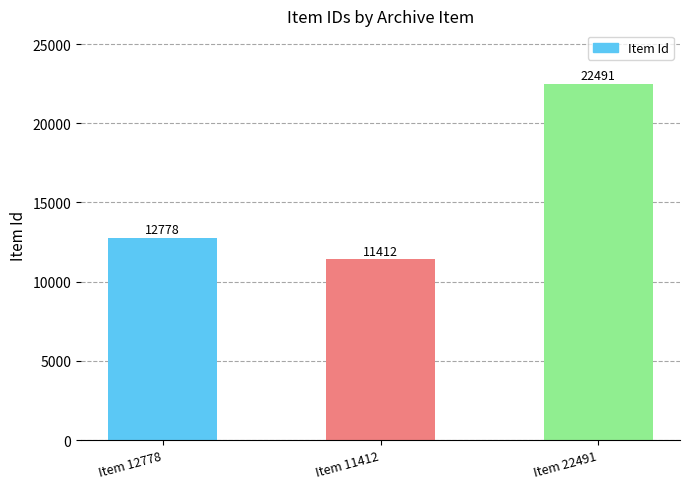

Are the bars grouped side by side (vs. stacked)?

No